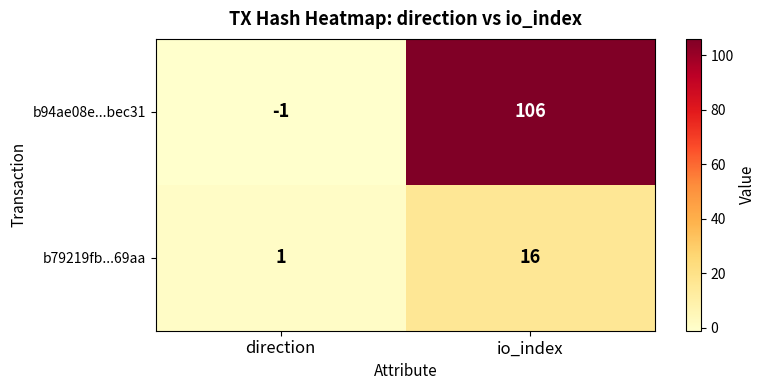

What is the difference between the b94ae08e...bec31 values at direction and io_index?

107